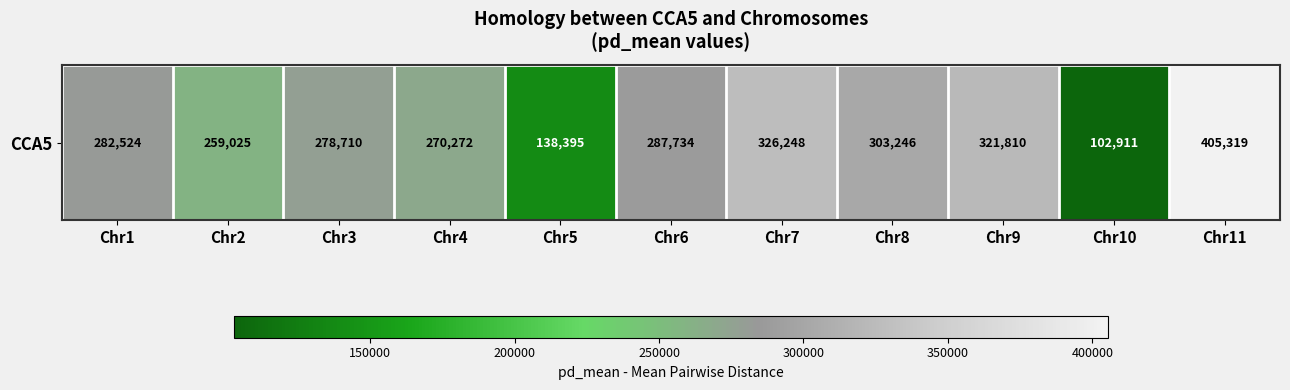

Where does the data first go above 282524?

Chr6